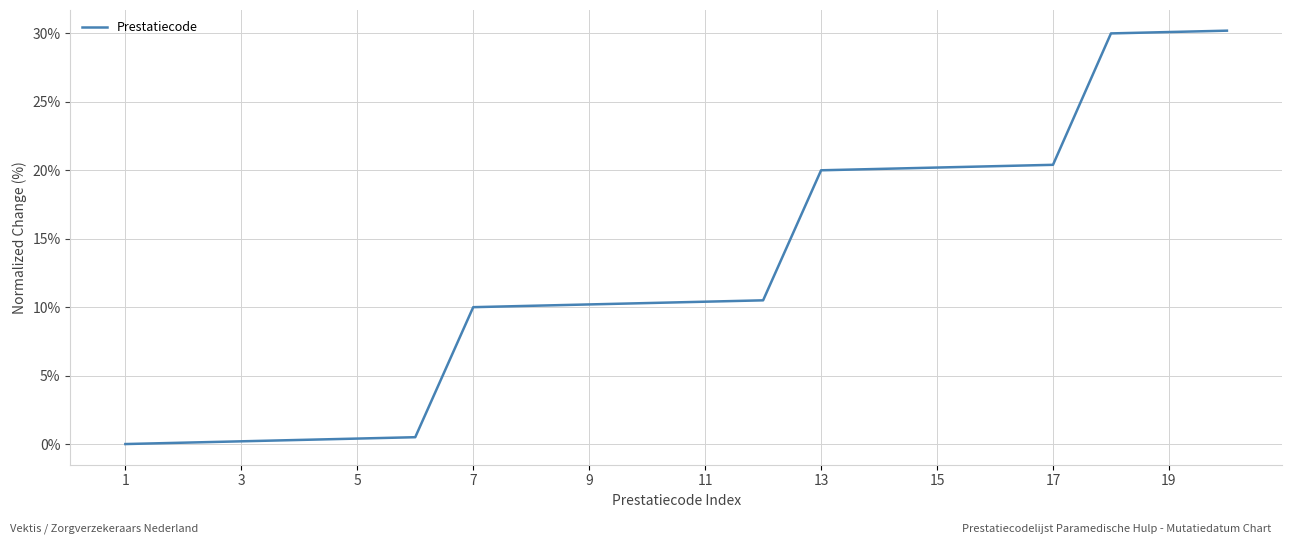

What is the average value?

12.7